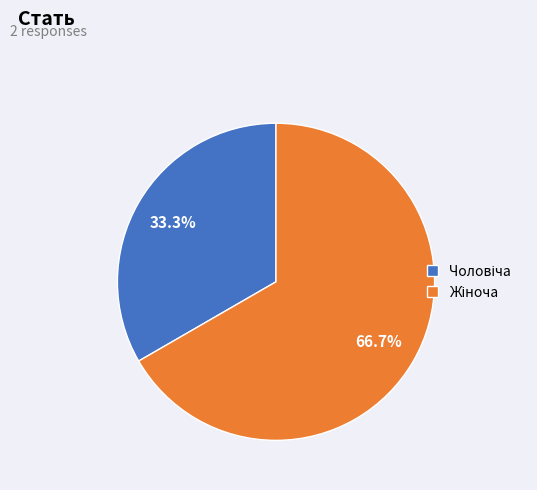

Is there a majority slice in this chart?

Yes